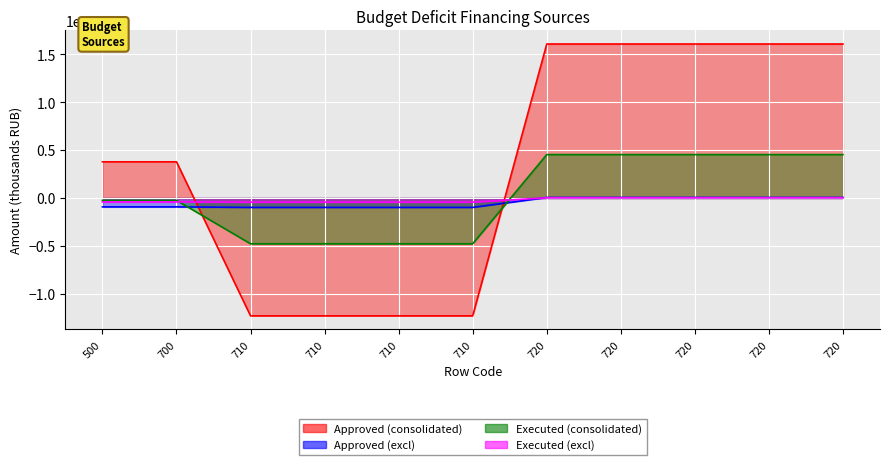

How many values in the Approved (excl) series exceed -922560?

5